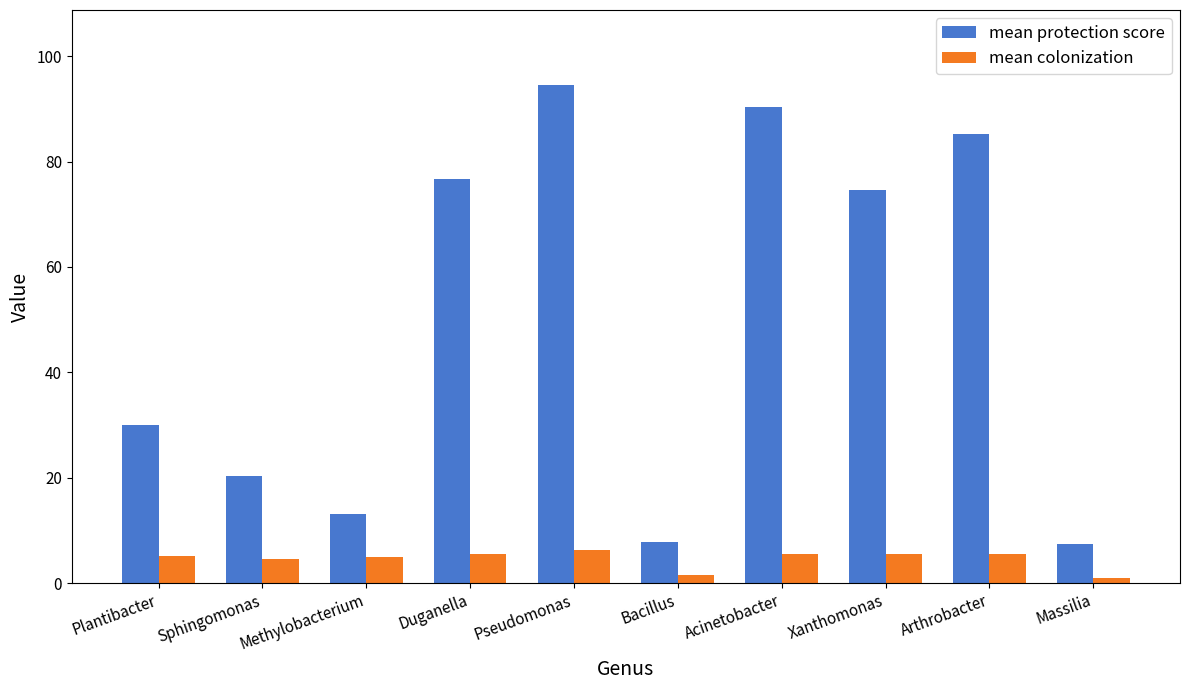

What is the total value across all series at Arthrobacter?

90.6